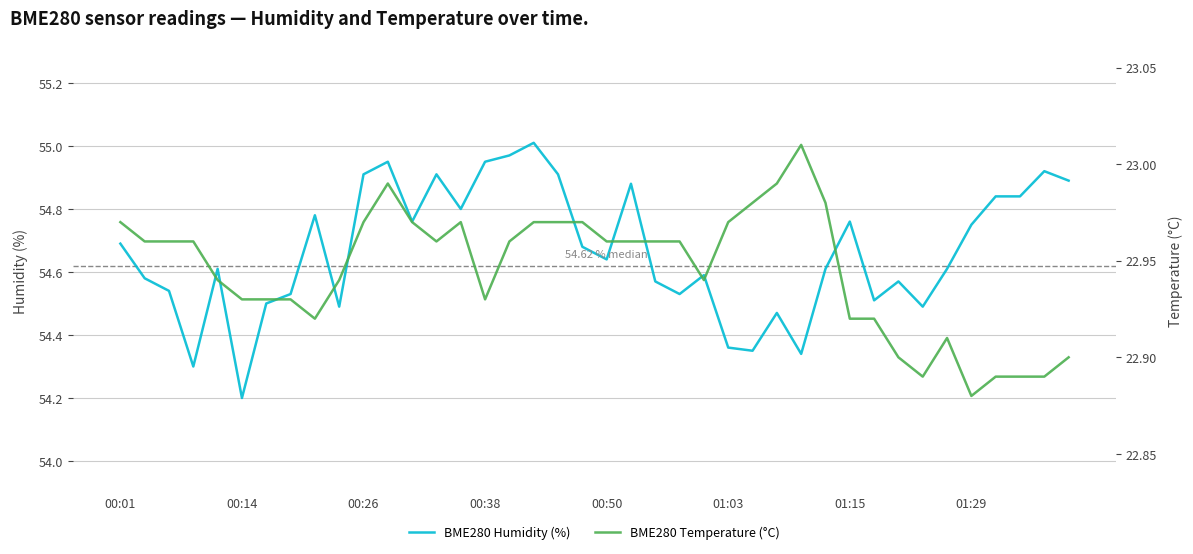

What is the total value across all series at 16?

77.9